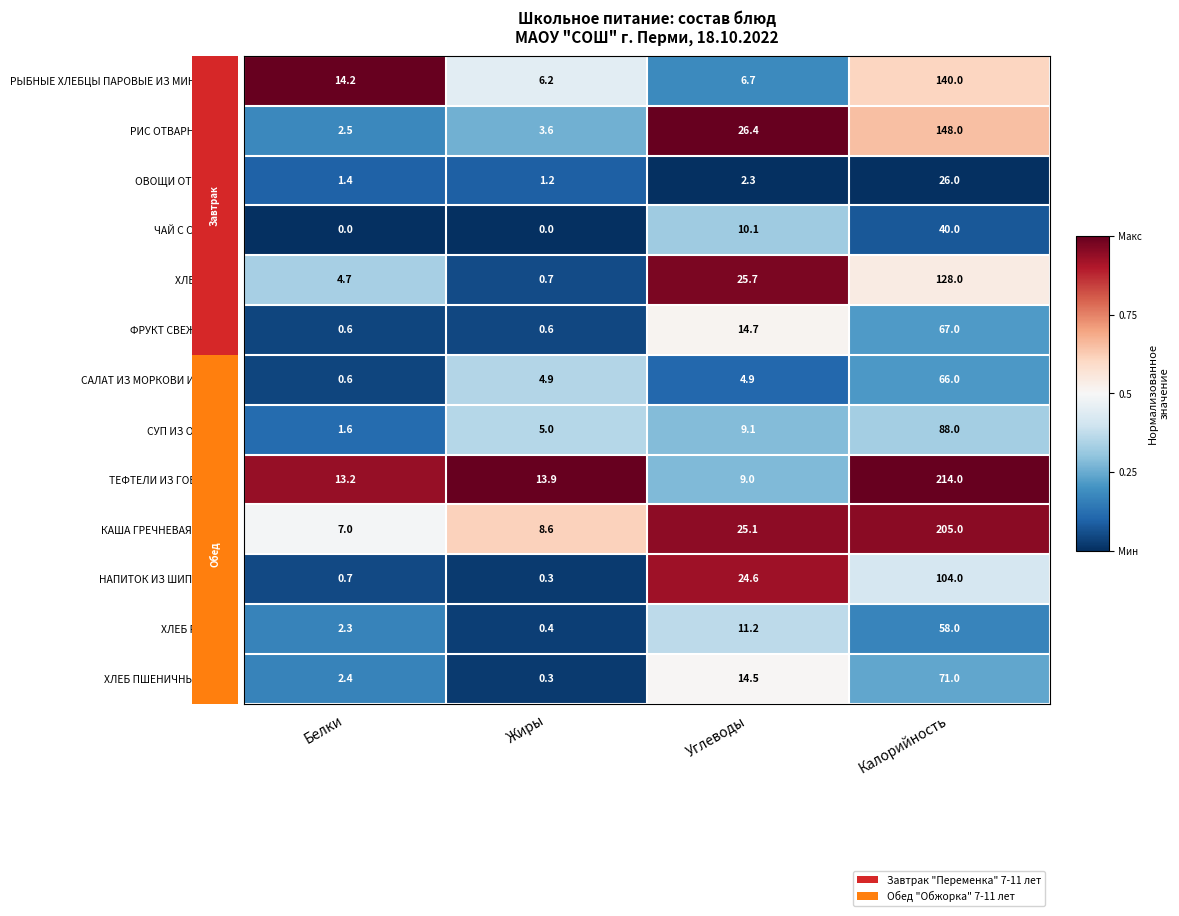

How many categories are shown in the chart?

4